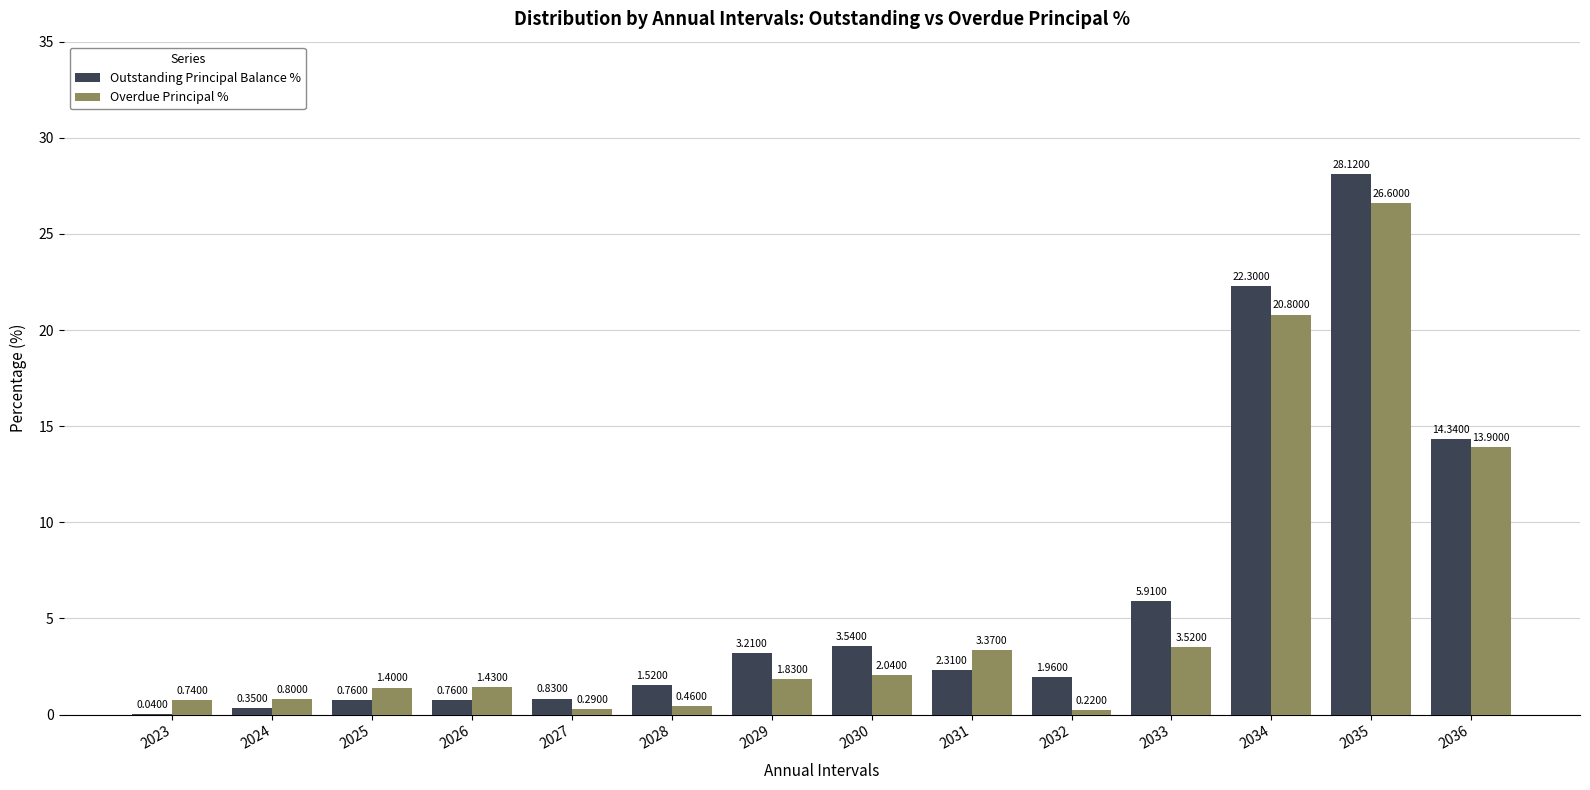

What is the spread (max minus min) of values at 2036?

0.4